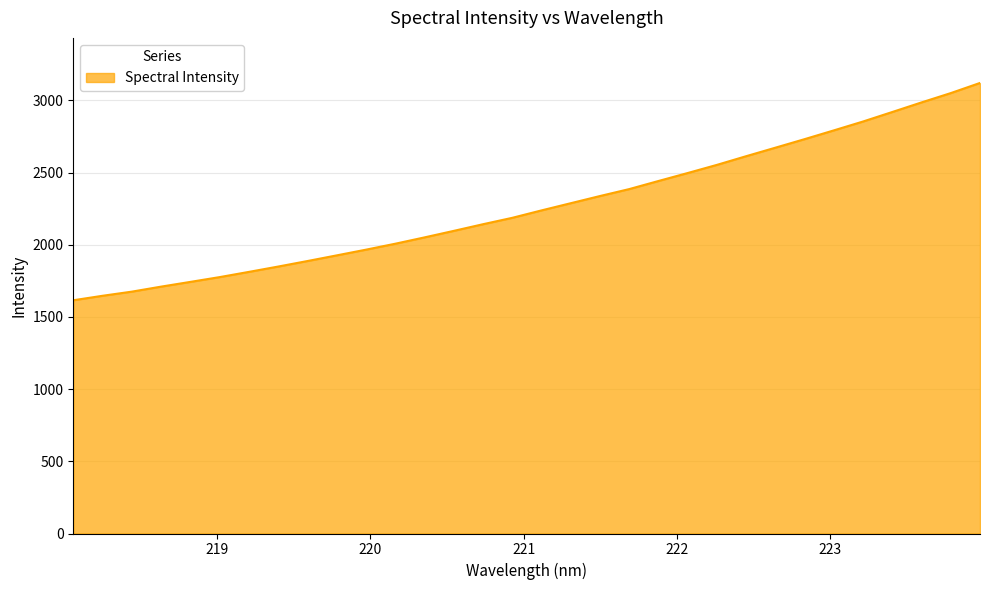

What is the difference between the maximum and minimum values?

1505.6